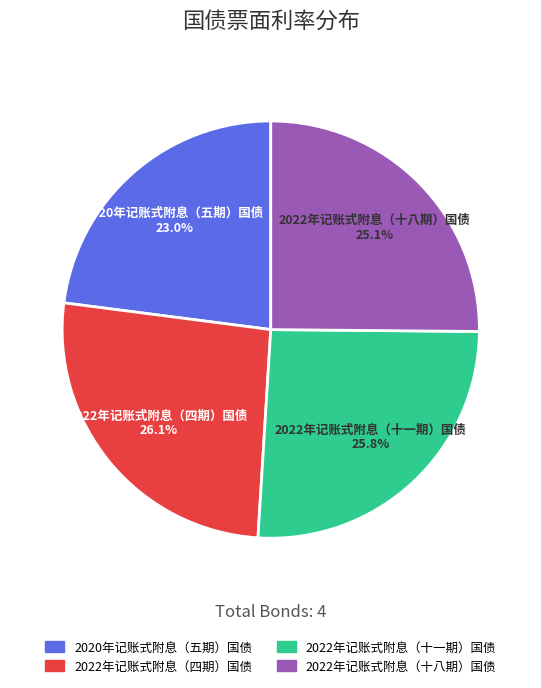

Is it true that 2022年记账式附息（十一期）国债 is 40% of the pie?

False